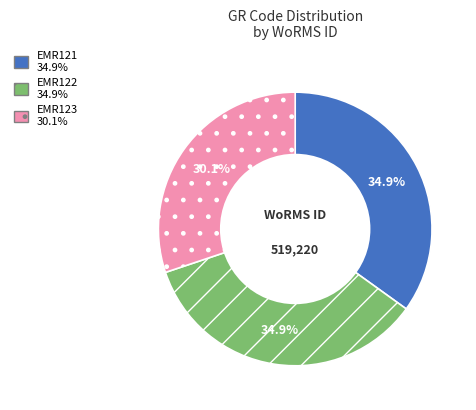

To the nearest percent, what portion does EMR123 represent?

30%